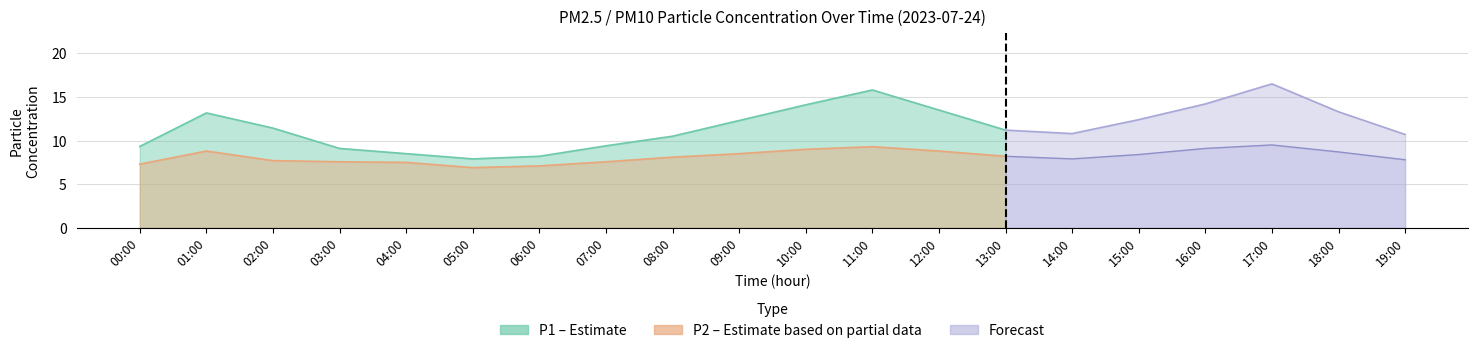

What is the label of the 16th point from the right?

04:00